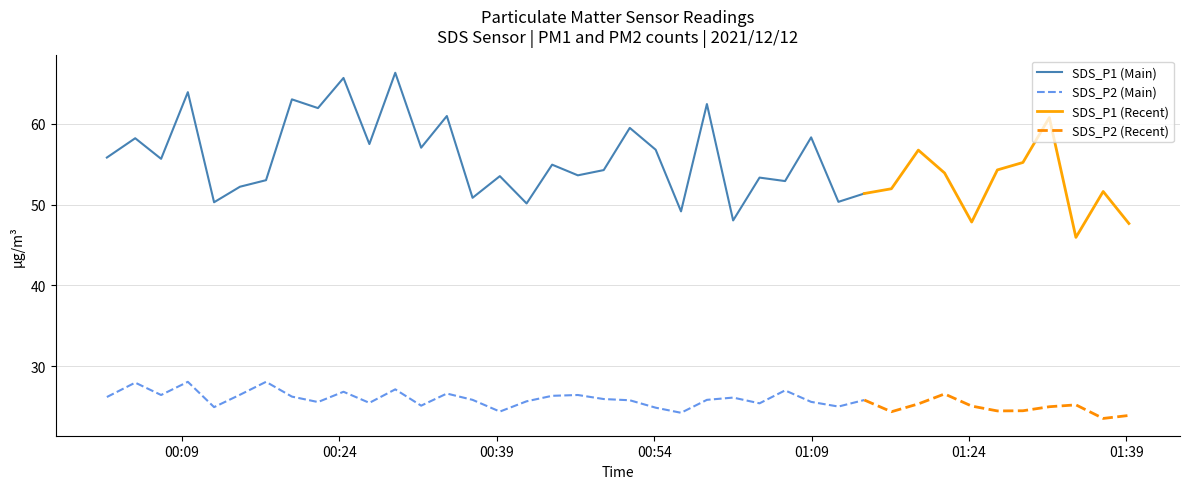

True or false: SDS_P1 and SDS_P2 cross at least once.

False